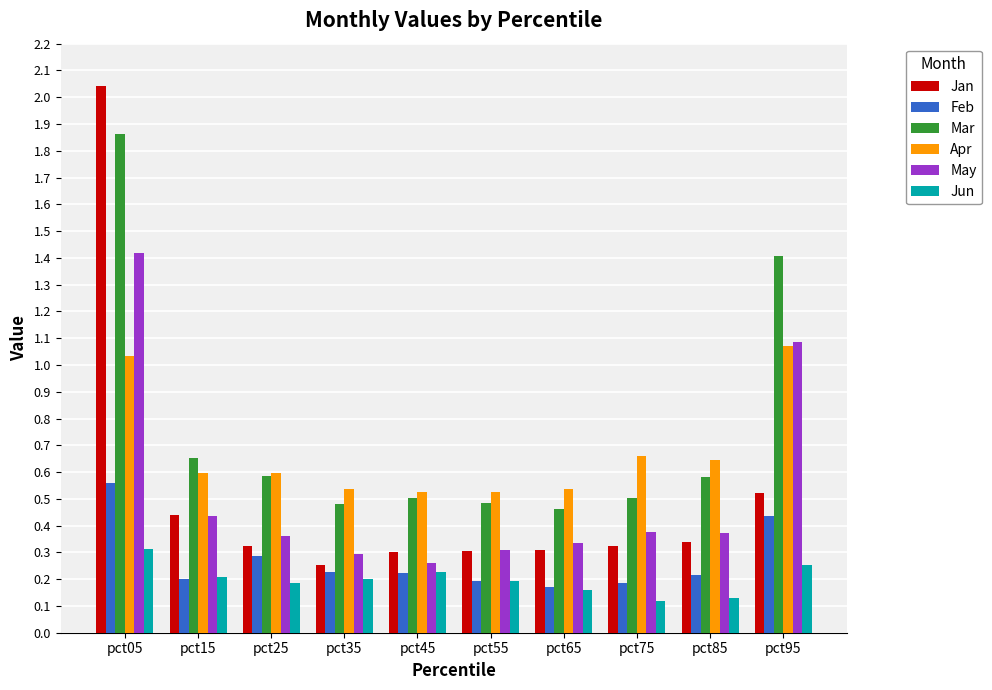

The Feb series shows 0.2 at pct65. True or false?

True